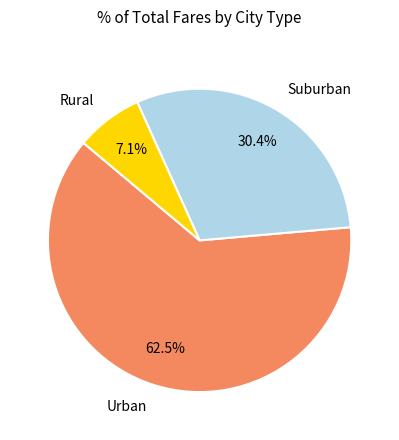

What is the largest slice in the pie chart?

Urban